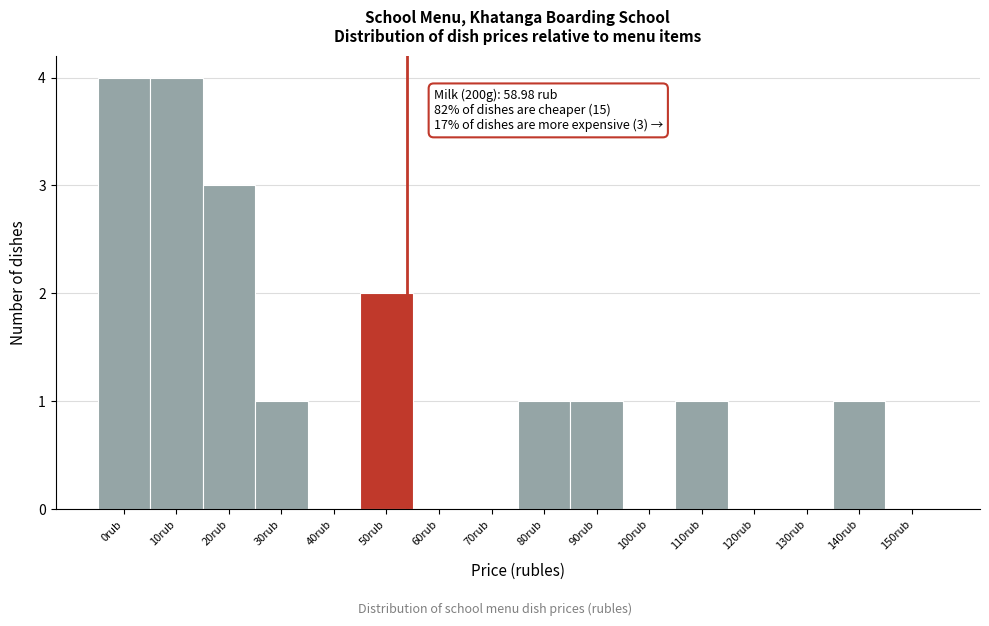

Reading left to right, extract all data points from this chart.

0rub=4	10rub=4	20rub=3	30rub=1	40rub=0	50rub=2	60rub=0	70rub=0	80rub=1	90rub=1	100rub=0	110rub=1	120rub=0	130rub=0	140rub=1	150rub=0